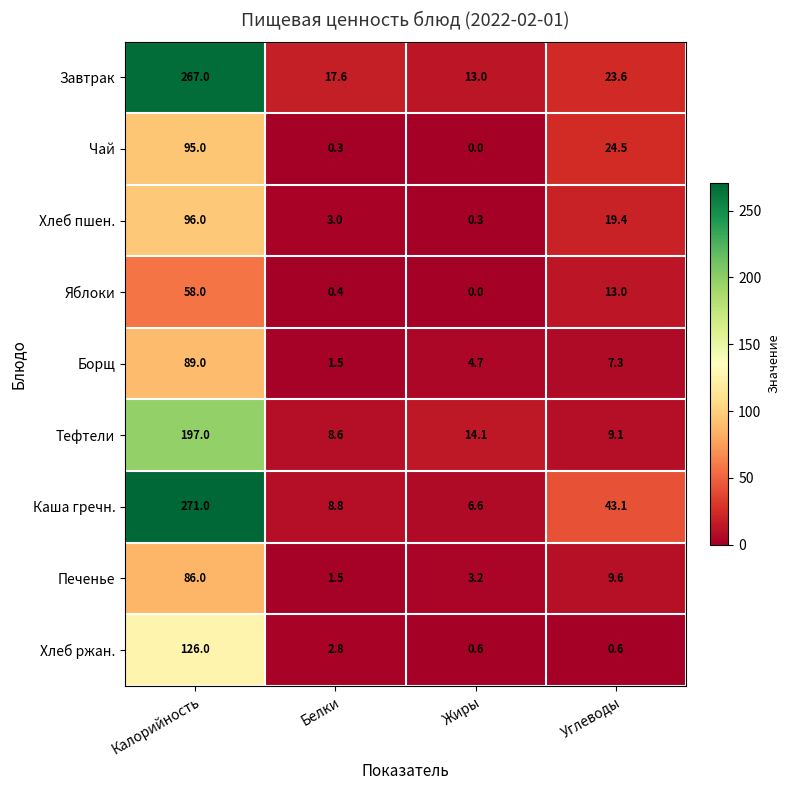

What is the difference between the second highest and minimum values in the Печенье series?

8.1